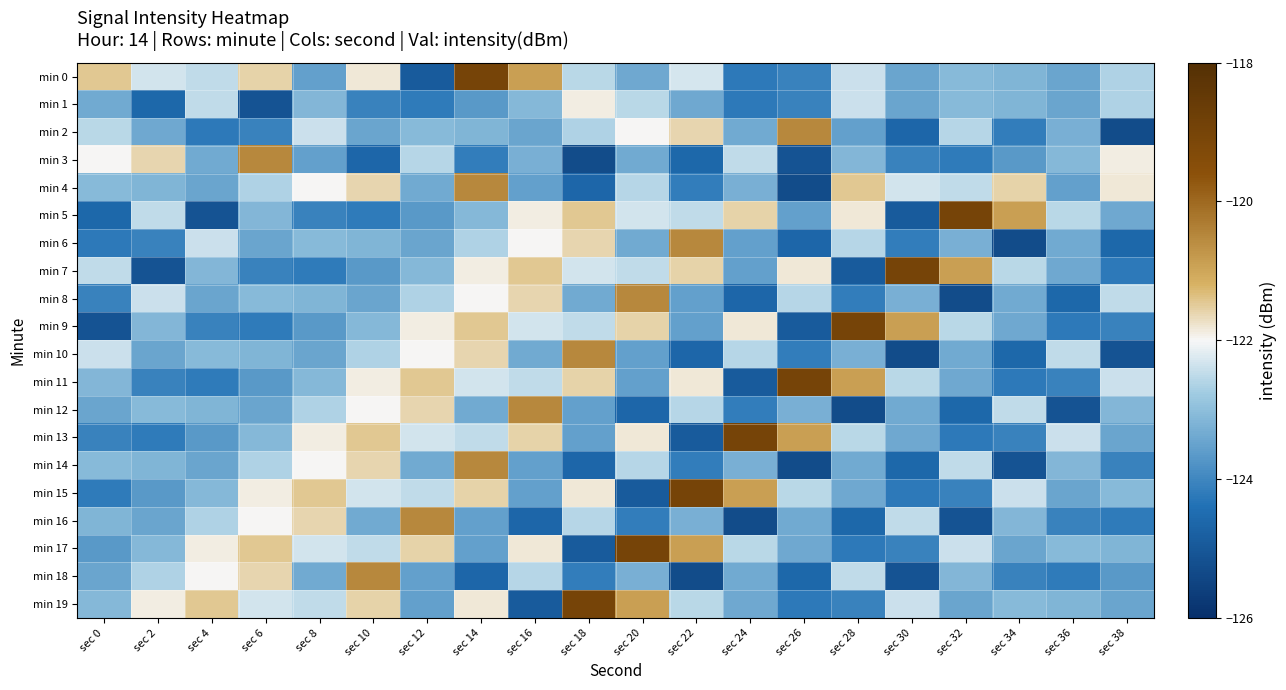

Reading left to right, transcribe all the data shown in this chart.

min 0: sec 0=-121.4	sec 2=-122.3	sec 4=-122.5	sec 6=-121.6	sec 8=-123.5	sec 10=-121.8	sec 12=-124.9	sec 14=-119.0	sec 16=-120.9	sec 18=-122.6	sec 20=-123.4	sec 22=-122.3	sec 24=-124.2	sec 26=-124.1	sec 28=-122.4	sec 30=-123.4	sec 32=-123.1	sec 34=-123.2	sec 36=-123.5	sec 38=-122.6
min 1: sec 0=-123.4	sec 2=-124.6	sec 4=-122.5	sec 6=-125.1	sec 8=-123.2	sec 10=-124.1	sec 12=-124.2	sec 14=-123.7	sec 16=-123.1	sec 18=-121.9	sec 20=-122.6	sec 22=-123.4	sec 24=-124.2	sec 26=-124.1	sec 28=-122.4	sec 30=-123.4	sec 32=-123.1	sec 34=-123.2	sec 36=-123.5	sec 38=-122.6
min 2: sec 0=-122.6	sec 2=-123.4	sec 4=-124.2	sec 6=-124.1	sec 8=-122.4	sec 10=-123.4	sec 12=-123.1	sec 14=-123.2	sec 16=-123.5	sec 18=-122.6	sec 20=-122.0	sec 22=-121.6	sec 24=-123.4	sec 26=-120.5	sec 28=-123.5	sec 30=-124.6	sec 32=-122.6	sec 34=-124.2	sec 36=-123.3	sec 38=-125.3
min 3: sec 0=-122.0	sec 2=-121.6	sec 4=-123.4	sec 6=-120.5	sec 8=-123.5	sec 10=-124.6	sec 12=-122.6	sec 14=-124.2	sec 16=-123.3	sec 18=-125.3	sec 20=-123.4	sec 22=-124.6	sec 24=-122.5	sec 26=-125.1	sec 28=-123.2	sec 30=-124.1	sec 32=-124.2	sec 34=-123.7	sec 36=-123.1	sec 38=-121.9
min 4: sec 0=-123.1	sec 2=-123.2	sec 4=-123.5	sec 6=-122.6	sec 8=-122.0	sec 10=-121.6	sec 12=-123.4	sec 14=-120.5	sec 16=-123.5	sec 18=-124.6	sec 20=-122.6	sec 22=-124.2	sec 24=-123.3	sec 26=-125.3	sec 28=-121.4	sec 30=-122.3	sec 32=-122.5	sec 34=-121.6	sec 36=-123.5	sec 38=-121.8
min 5: sec 0=-124.6	sec 2=-122.5	sec 4=-125.1	sec 6=-123.2	sec 8=-124.1	sec 10=-124.2	sec 12=-123.7	sec 14=-123.1	sec 16=-121.9	sec 18=-121.4	sec 20=-122.3	sec 22=-122.5	sec 24=-121.6	sec 26=-123.5	sec 28=-121.8	sec 30=-124.9	sec 32=-119.0	sec 34=-120.9	sec 36=-122.6	sec 38=-123.4
min 6: sec 0=-124.2	sec 2=-124.1	sec 4=-122.4	sec 6=-123.4	sec 8=-123.1	sec 10=-123.2	sec 12=-123.5	sec 14=-122.6	sec 16=-122.0	sec 18=-121.6	sec 20=-123.4	sec 22=-120.5	sec 24=-123.5	sec 26=-124.6	sec 28=-122.6	sec 30=-124.2	sec 32=-123.3	sec 34=-125.3	sec 36=-123.4	sec 38=-124.6
min 7: sec 0=-122.5	sec 2=-125.1	sec 4=-123.2	sec 6=-124.1	sec 8=-124.2	sec 10=-123.7	sec 12=-123.1	sec 14=-121.9	sec 16=-121.4	sec 18=-122.3	sec 20=-122.5	sec 22=-121.6	sec 24=-123.5	sec 26=-121.8	sec 28=-124.9	sec 30=-119.0	sec 32=-120.9	sec 34=-122.6	sec 36=-123.4	sec 38=-124.2
min 8: sec 0=-124.1	sec 2=-122.4	sec 4=-123.4	sec 6=-123.1	sec 8=-123.2	sec 10=-123.5	sec 12=-122.6	sec 14=-122.0	sec 16=-121.6	sec 18=-123.4	sec 20=-120.5	sec 22=-123.5	sec 24=-124.6	sec 26=-122.6	sec 28=-124.2	sec 30=-123.3	sec 32=-125.3	sec 34=-123.4	sec 36=-124.6	sec 38=-122.5
min 9: sec 0=-125.1	sec 2=-123.2	sec 4=-124.1	sec 6=-124.2	sec 8=-123.7	sec 10=-123.1	sec 12=-121.9	sec 14=-121.4	sec 16=-122.3	sec 18=-122.5	sec 20=-121.6	sec 22=-123.5	sec 24=-121.8	sec 26=-124.9	sec 28=-119.0	sec 30=-120.9	sec 32=-122.6	sec 34=-123.4	sec 36=-124.2	sec 38=-124.1
min 10: sec 0=-122.4	sec 2=-123.4	sec 4=-123.1	sec 6=-123.2	sec 8=-123.5	sec 10=-122.6	sec 12=-122.0	sec 14=-121.6	sec 16=-123.4	sec 18=-120.5	sec 20=-123.5	sec 22=-124.6	sec 24=-122.6	sec 26=-124.2	sec 28=-123.3	sec 30=-125.3	sec 32=-123.4	sec 34=-124.6	sec 36=-122.5	sec 38=-125.1
min 11: sec 0=-123.2	sec 2=-124.1	sec 4=-124.2	sec 6=-123.7	sec 8=-123.1	sec 10=-121.9	sec 12=-121.4	sec 14=-122.3	sec 16=-122.5	sec 18=-121.6	sec 20=-123.5	sec 22=-121.8	sec 24=-124.9	sec 26=-119.0	sec 28=-120.9	sec 30=-122.6	sec 32=-123.4	sec 34=-124.2	sec 36=-124.1	sec 38=-122.4
min 12: sec 0=-123.4	sec 2=-123.1	sec 4=-123.2	sec 6=-123.5	sec 8=-122.6	sec 10=-122.0	sec 12=-121.6	sec 14=-123.4	sec 16=-120.5	sec 18=-123.5	sec 20=-124.6	sec 22=-122.6	sec 24=-124.2	sec 26=-123.3	sec 28=-125.3	sec 30=-123.4	sec 32=-124.6	sec 34=-122.5	sec 36=-125.1	sec 38=-123.2
min 13: sec 0=-124.1	sec 2=-124.2	sec 4=-123.7	sec 6=-123.1	sec 8=-121.9	sec 10=-121.4	sec 12=-122.3	sec 14=-122.5	sec 16=-121.6	sec 18=-123.5	sec 20=-121.8	sec 22=-124.9	sec 24=-119.0	sec 26=-120.9	sec 28=-122.6	sec 30=-123.4	sec 32=-124.2	sec 34=-124.1	sec 36=-122.4	sec 38=-123.4
min 14: sec 0=-123.1	sec 2=-123.2	sec 4=-123.5	sec 6=-122.6	sec 8=-122.0	sec 10=-121.6	sec 12=-123.4	sec 14=-120.5	sec 16=-123.5	sec 18=-124.6	sec 20=-122.6	sec 22=-124.2	sec 24=-123.3	sec 26=-125.3	sec 28=-123.4	sec 30=-124.6	sec 32=-122.5	sec 34=-125.1	sec 36=-123.2	sec 38=-124.1
min 15: sec 0=-124.2	sec 2=-123.7	sec 4=-123.1	sec 6=-121.9	sec 8=-121.4	sec 10=-122.3	sec 12=-122.5	sec 14=-121.6	sec 16=-123.5	sec 18=-121.8	sec 20=-124.9	sec 22=-119.0	sec 24=-120.9	sec 26=-122.6	sec 28=-123.4	sec 30=-124.2	sec 32=-124.1	sec 34=-122.4	sec 36=-123.4	sec 38=-123.1
min 16: sec 0=-123.2	sec 2=-123.5	sec 4=-122.6	sec 6=-122.0	sec 8=-121.6	sec 10=-123.4	sec 12=-120.5	sec 14=-123.5	sec 16=-124.6	sec 18=-122.6	sec 20=-124.2	sec 22=-123.3	sec 24=-125.3	sec 26=-123.4	sec 28=-124.6	sec 30=-122.5	sec 32=-125.1	sec 34=-123.2	sec 36=-124.1	sec 38=-124.2
min 17: sec 0=-123.7	sec 2=-123.1	sec 4=-121.9	sec 6=-121.4	sec 8=-122.3	sec 10=-122.5	sec 12=-121.6	sec 14=-123.5	sec 16=-121.8	sec 18=-124.9	sec 20=-119.0	sec 22=-120.9	sec 24=-122.6	sec 26=-123.4	sec 28=-124.2	sec 30=-124.1	sec 32=-122.4	sec 34=-123.4	sec 36=-123.1	sec 38=-123.2
min 18: sec 0=-123.5	sec 2=-122.6	sec 4=-122.0	sec 6=-121.6	sec 8=-123.4	sec 10=-120.5	sec 12=-123.5	sec 14=-124.6	sec 16=-122.6	sec 18=-124.2	sec 20=-123.3	sec 22=-125.3	sec 24=-123.4	sec 26=-124.6	sec 28=-122.5	sec 30=-125.1	sec 32=-123.2	sec 34=-124.1	sec 36=-124.2	sec 38=-123.7
min 19: sec 0=-123.1	sec 2=-121.9	sec 4=-121.4	sec 6=-122.3	sec 8=-122.5	sec 10=-121.6	sec 12=-123.5	sec 14=-121.8	sec 16=-124.9	sec 18=-119.0	sec 20=-120.9	sec 22=-122.6	sec 24=-123.4	sec 26=-124.2	sec 28=-124.1	sec 30=-122.4	sec 32=-123.4	sec 34=-123.1	sec 36=-123.2	sec 38=-123.5